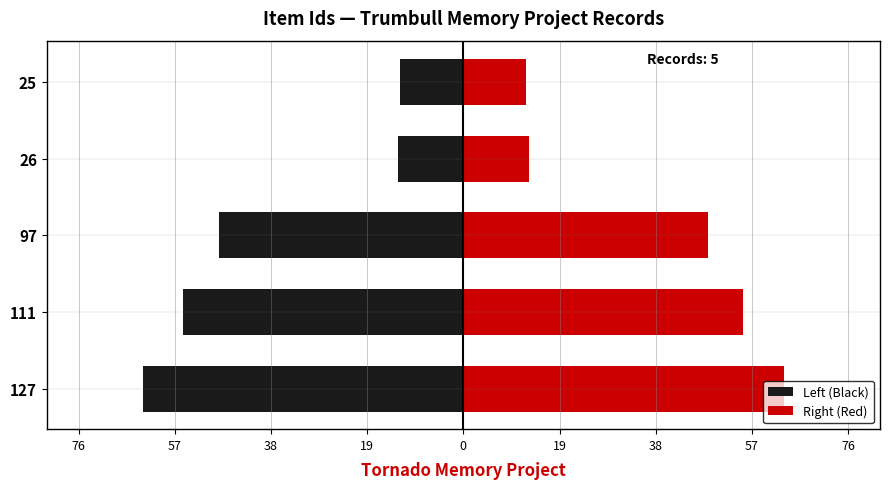

Reading right to left, list all the values displayed in this chart.

Left (Black): -12.5	-13.0	-48.5	-55.5	-63.5
Right (Red): 12.5	13.0	48.5	55.5	63.5